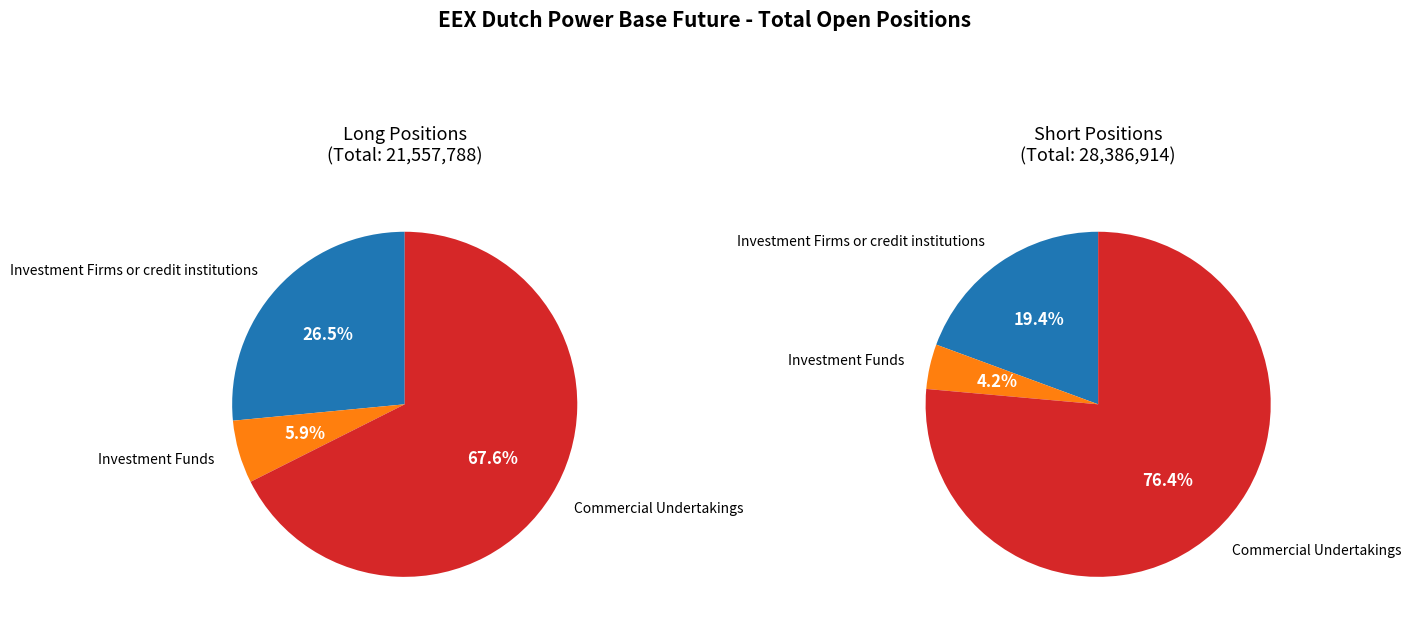

To the nearest percent, what is the difference between the Investment Funds and Investment Firms or credit institutions slice percentages?

15%